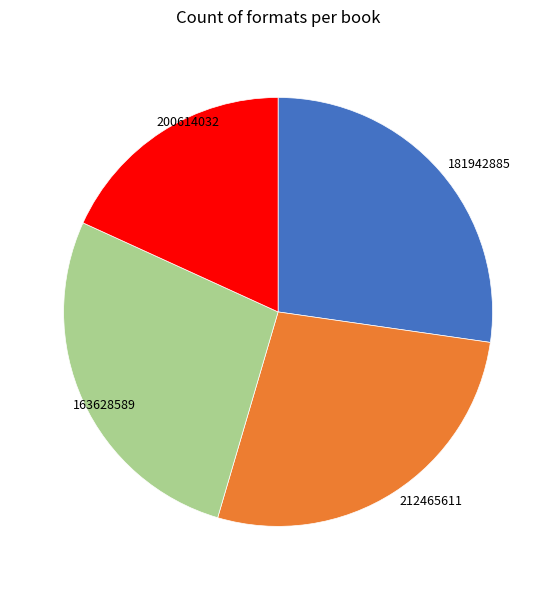

How many segments does this pie chart have?

4